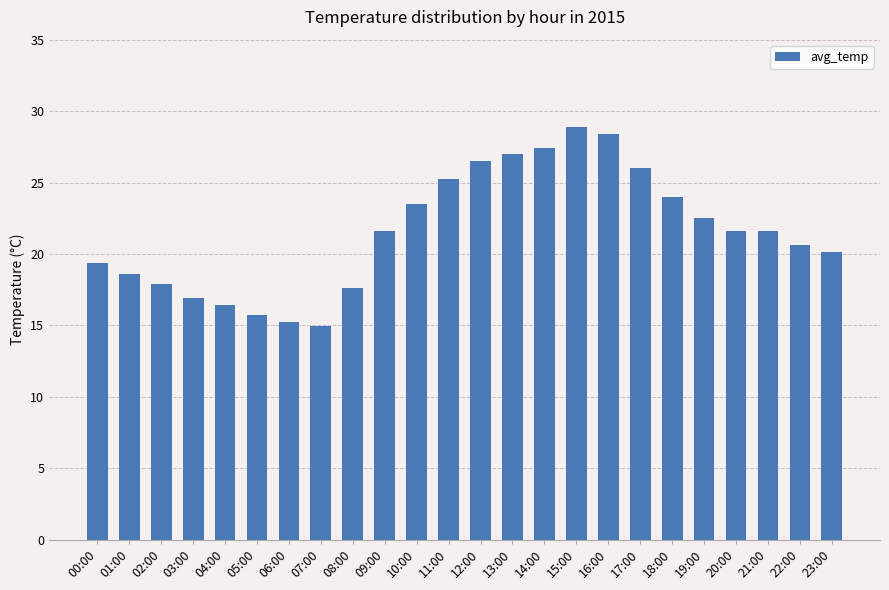

What is the sum of the values at 17:00 and 22:00?

46.6